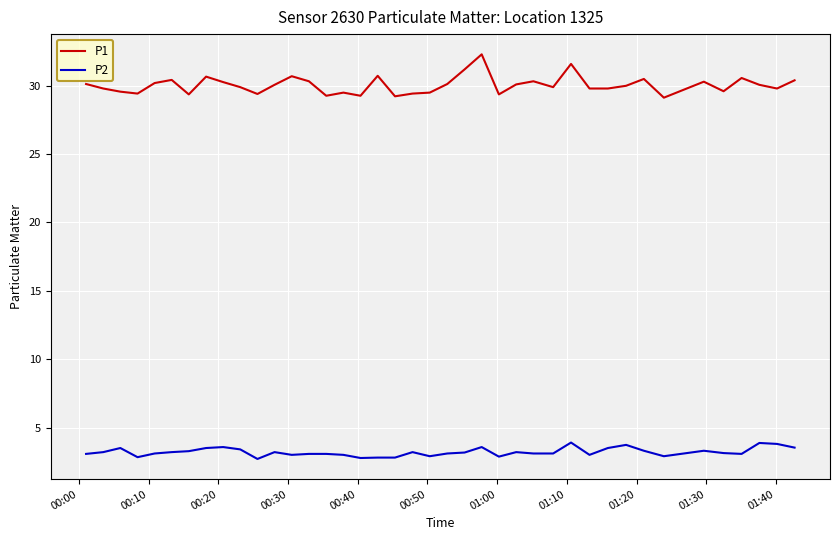

True or false: P2 and P1 intersect in this chart.

False